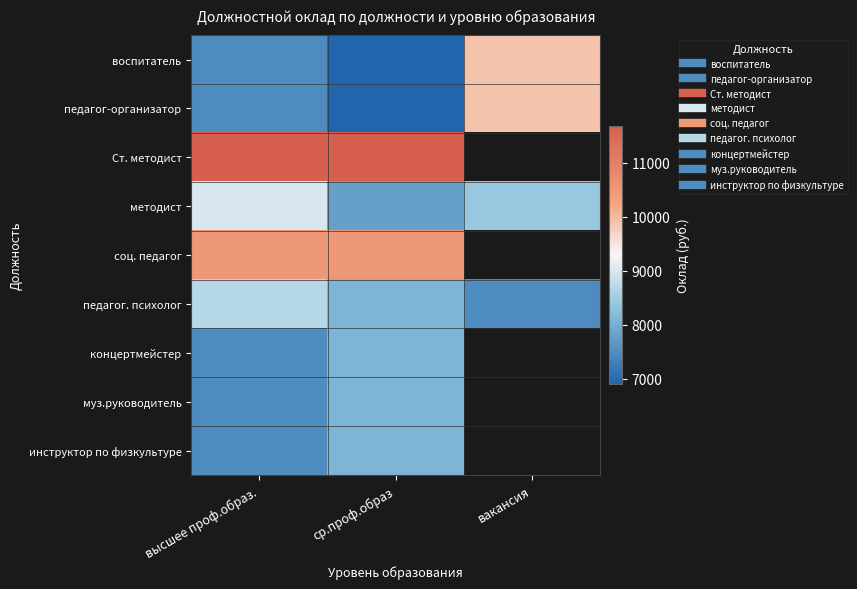

List the labels in order of педагог-организатор value, smallest first.

ср.проф.образ, высшее проф.образ., вакансия